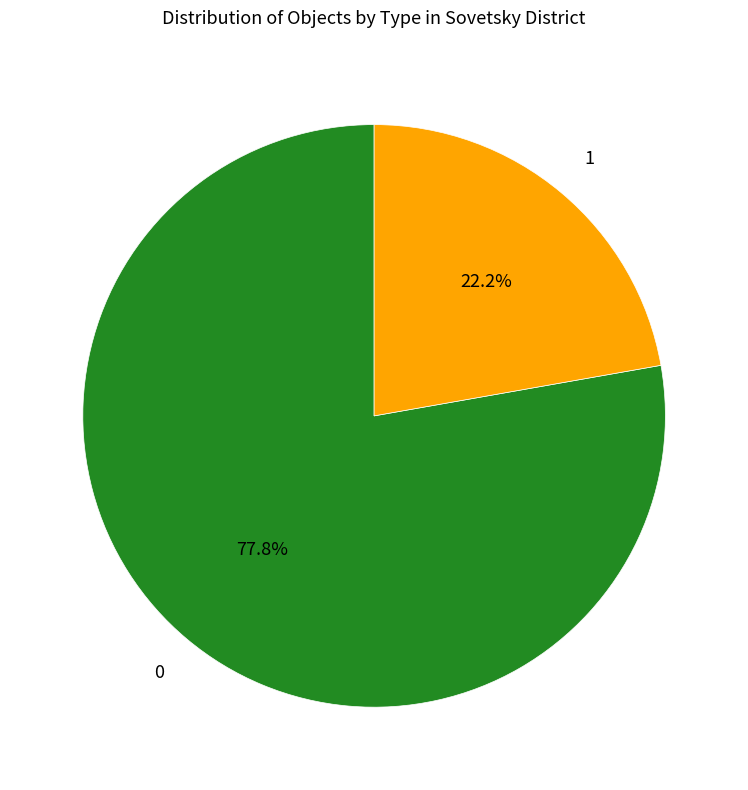

Does any single category account for the majority?

Yes